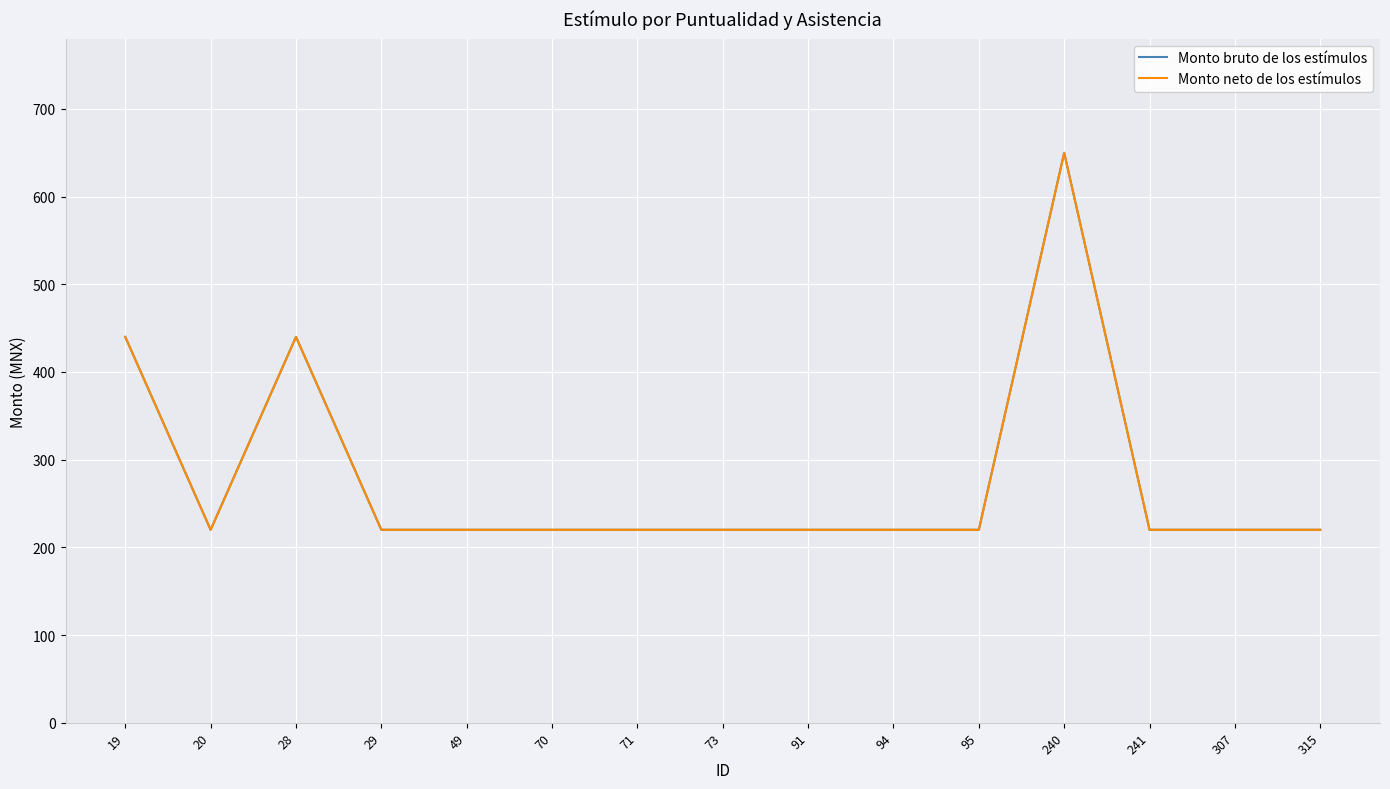

At 29, list the series in order from largest to smallest.

Monto bruto de los estímulos, Monto neto de los estímulos